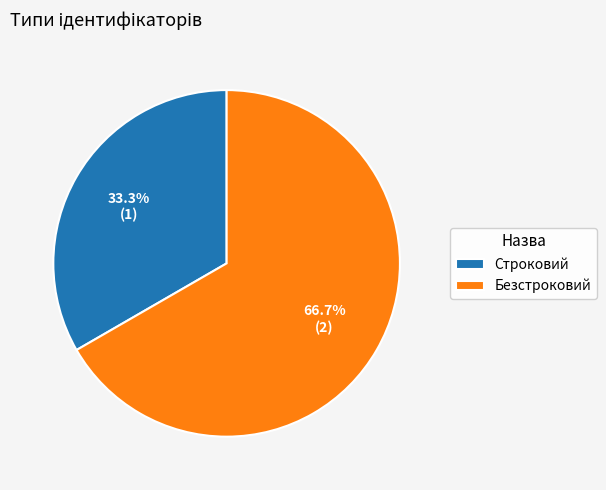

How much of the chart is everything except Строковий?

66.7%